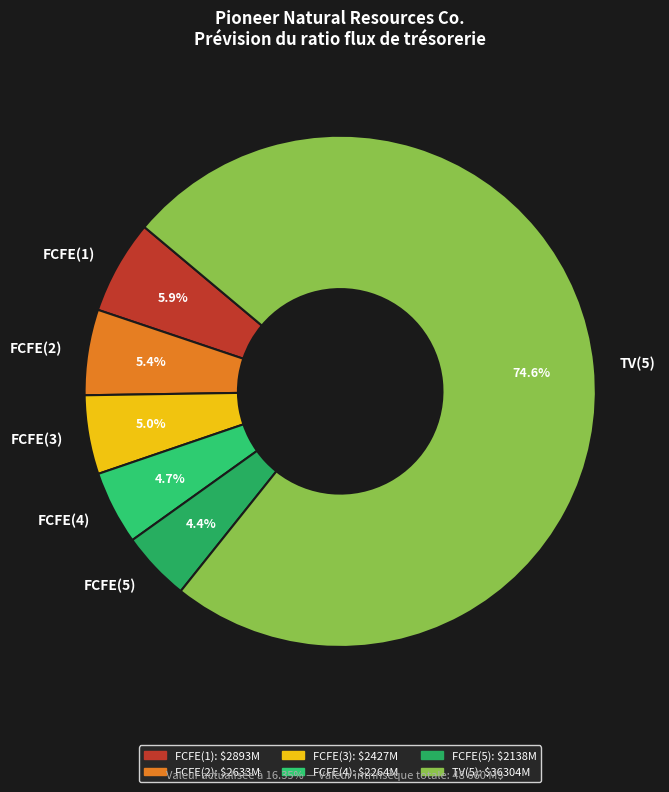

Count the number of slices in the pie.

6